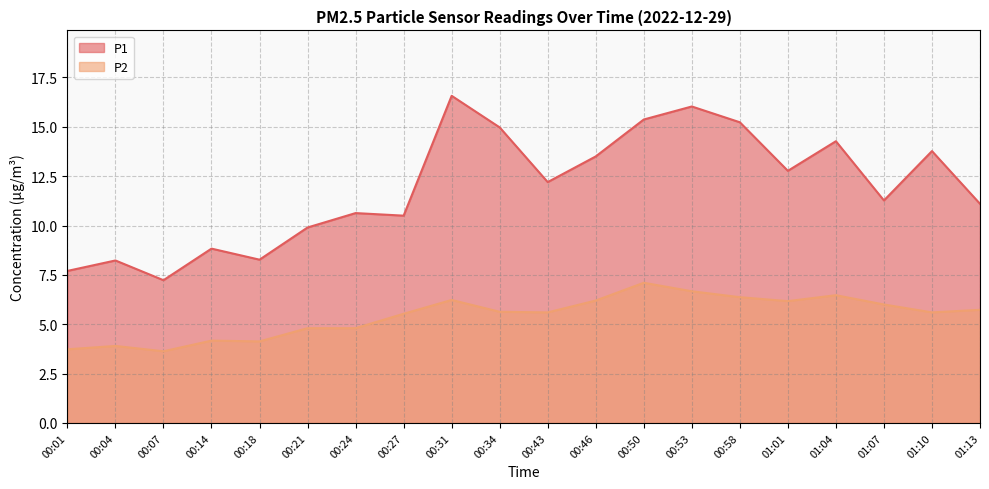

Reading left to right, transcribe all the data shown in this chart.

P1: 7.7	8.2	7.2	8.8	8.3	9.9	10.6	10.5	16.6	15.0	12.2	13.5	15.4	16.0	15.2	12.8	14.3	11.3	13.8	11.1
P2: 3.7	3.9	3.6	4.2	4.1	4.8	4.8	5.5	6.2	5.6	5.6	6.2	7.1	6.7	6.4	6.2	6.5	6.0	5.6	5.7